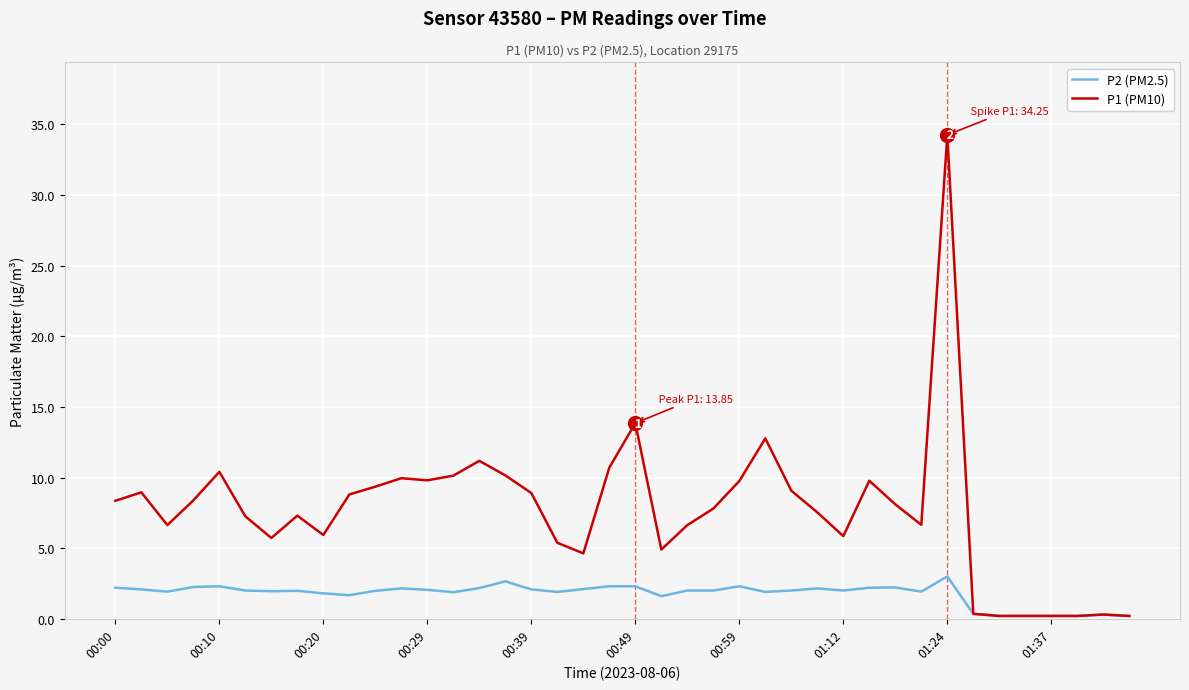

Which series has the largest total across all categories?

P1 (PM10)